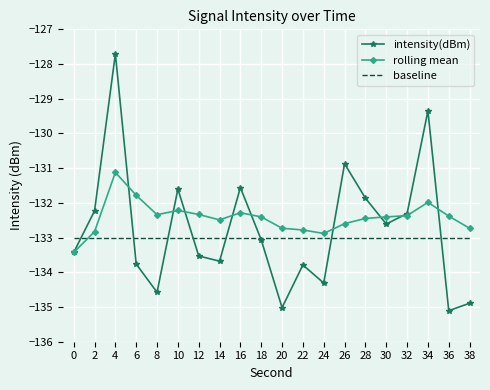

At which category is the sum across all series the highest?

4